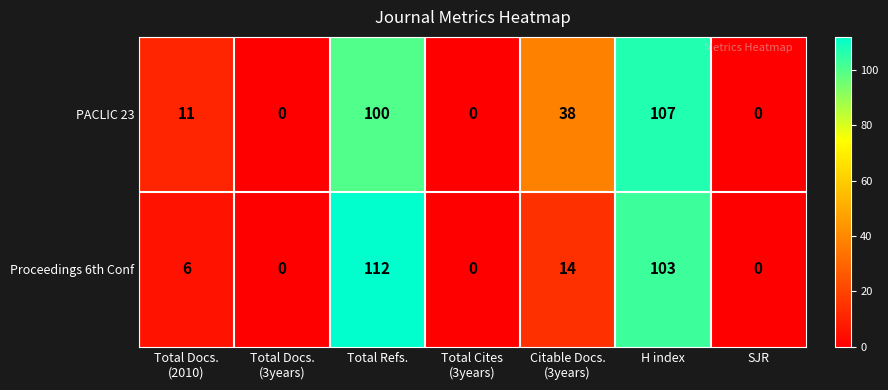

How many values in the PACLIC 23 series are below 11?

3